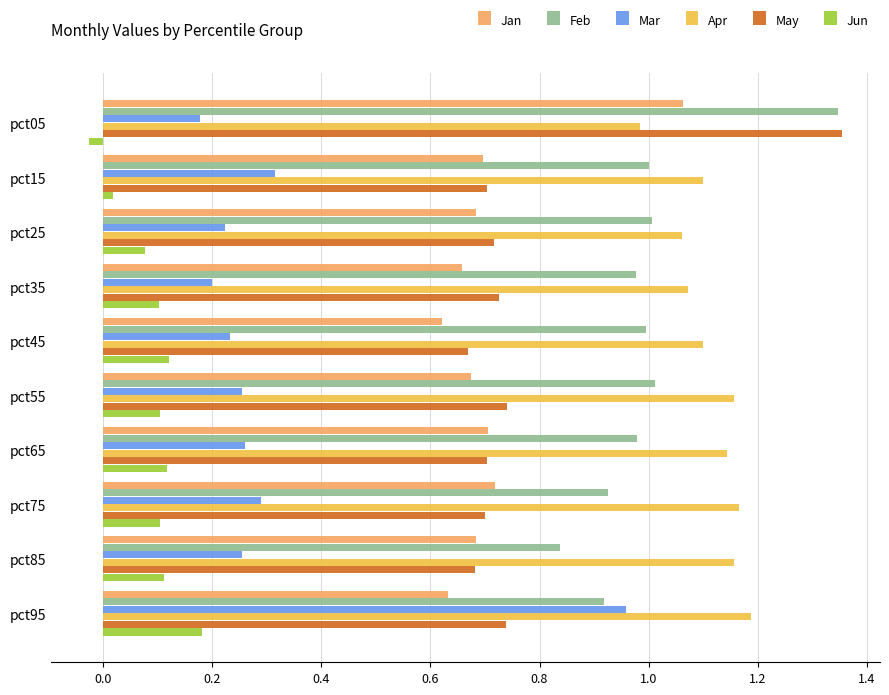

At which label does Jan reach its peak?

pct05